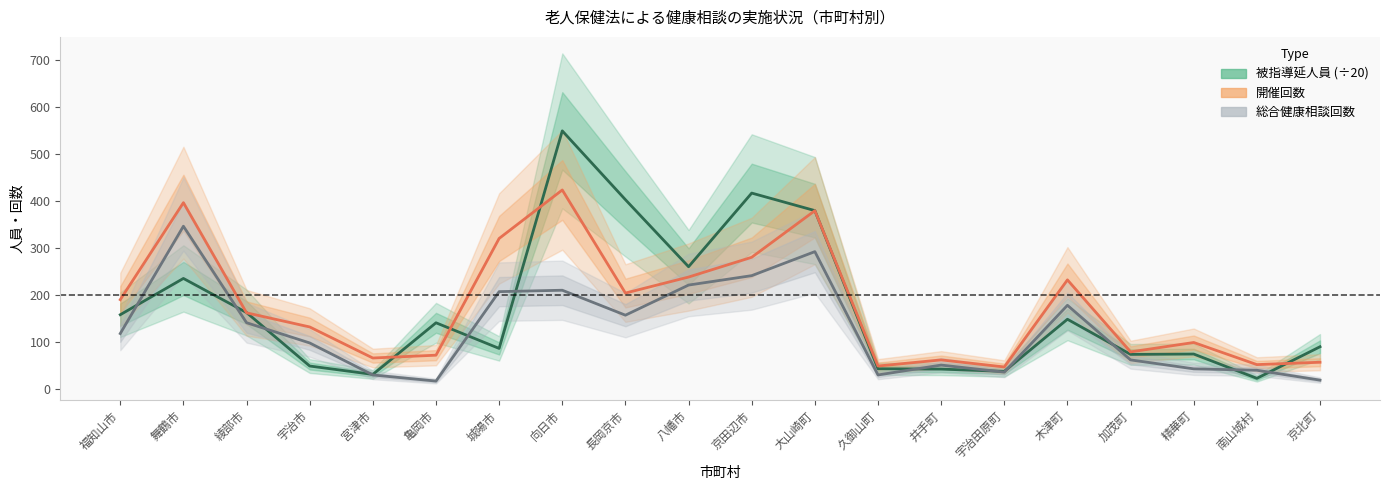

In 総合健康相談回数, how many points are higher than both neighbors (excluding endpoints)?

5